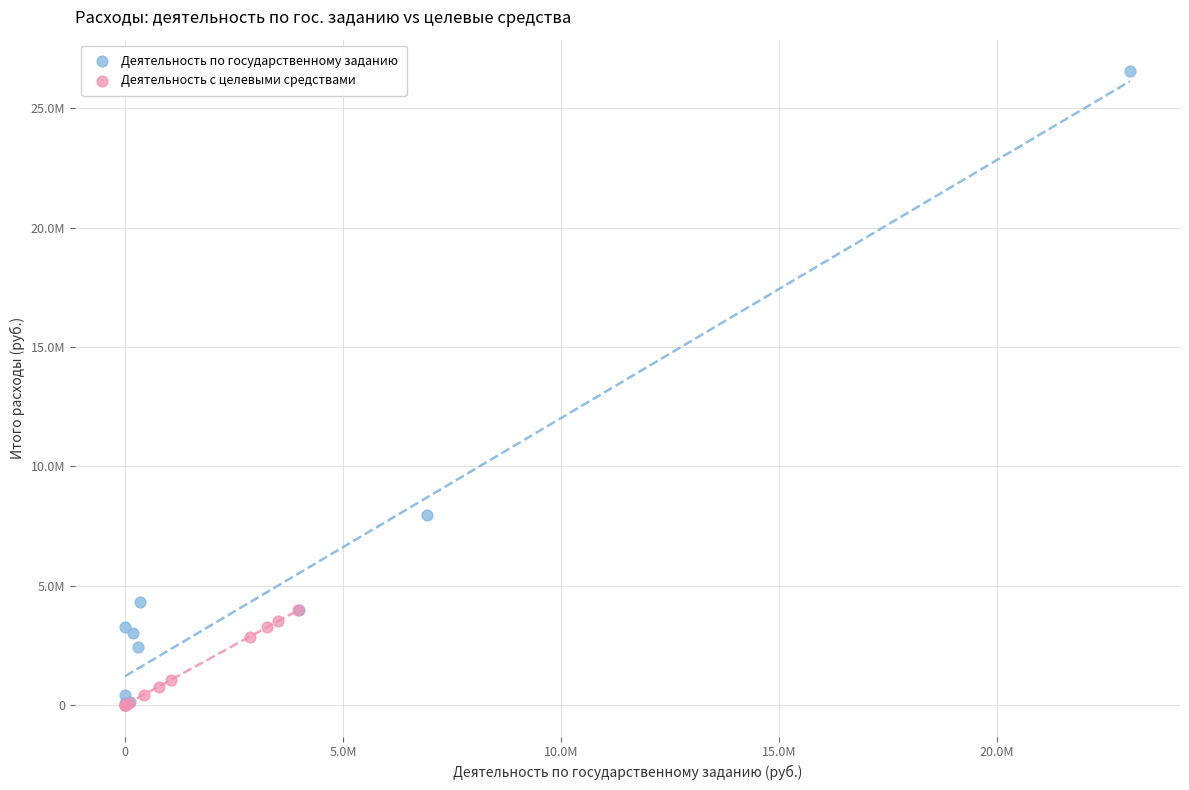

What are all the series names shown in the legend?

Деятельность по государственному заданию, Деятельность с целевыми средствами